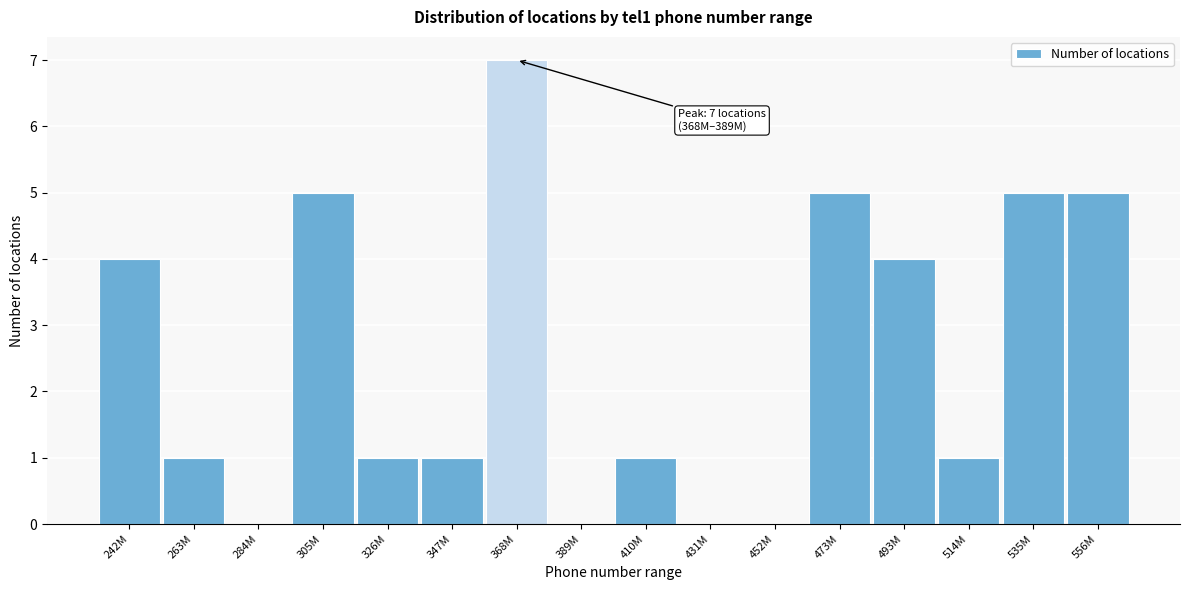

Reading left to right, extract all data points from this chart.

242M=4	263M=1	284M=0	305M=5	326M=1	347M=1	368M=7	389M=0	410M=1	431M=0	452M=0	473M=5	493M=4	514M=1	535M=5	556M=5